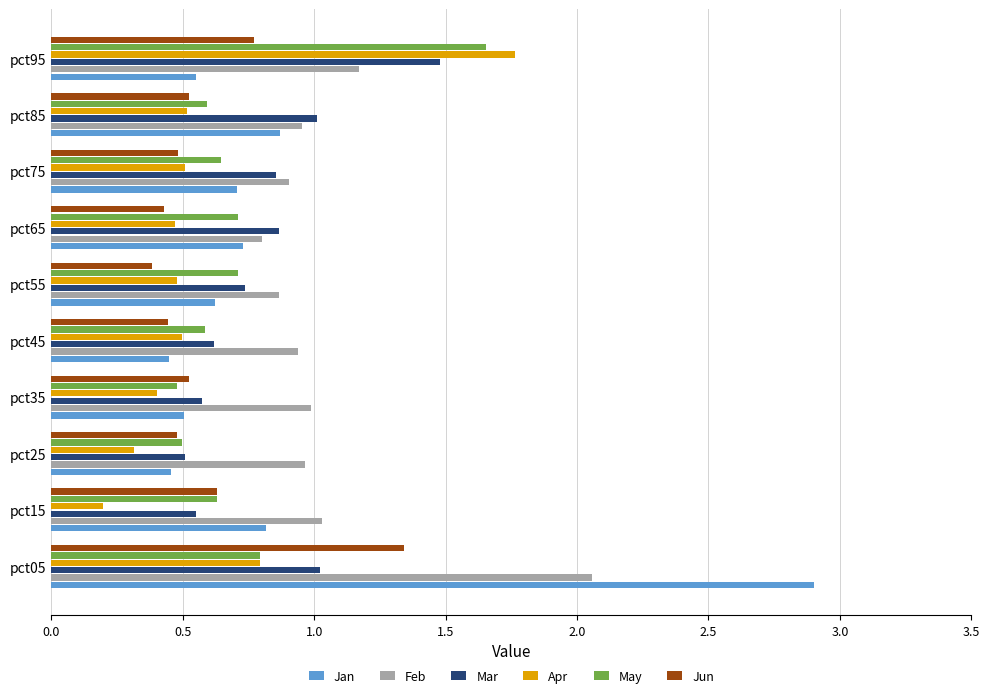

What is the difference between the maximum and minimum values in the Apr series?

1.6